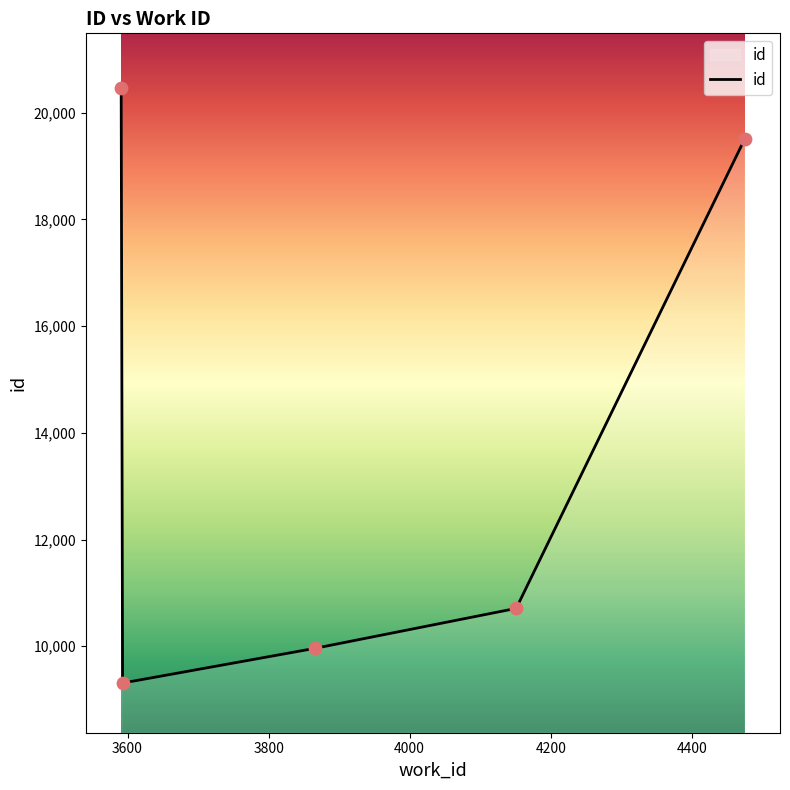

What is the average value?

13991